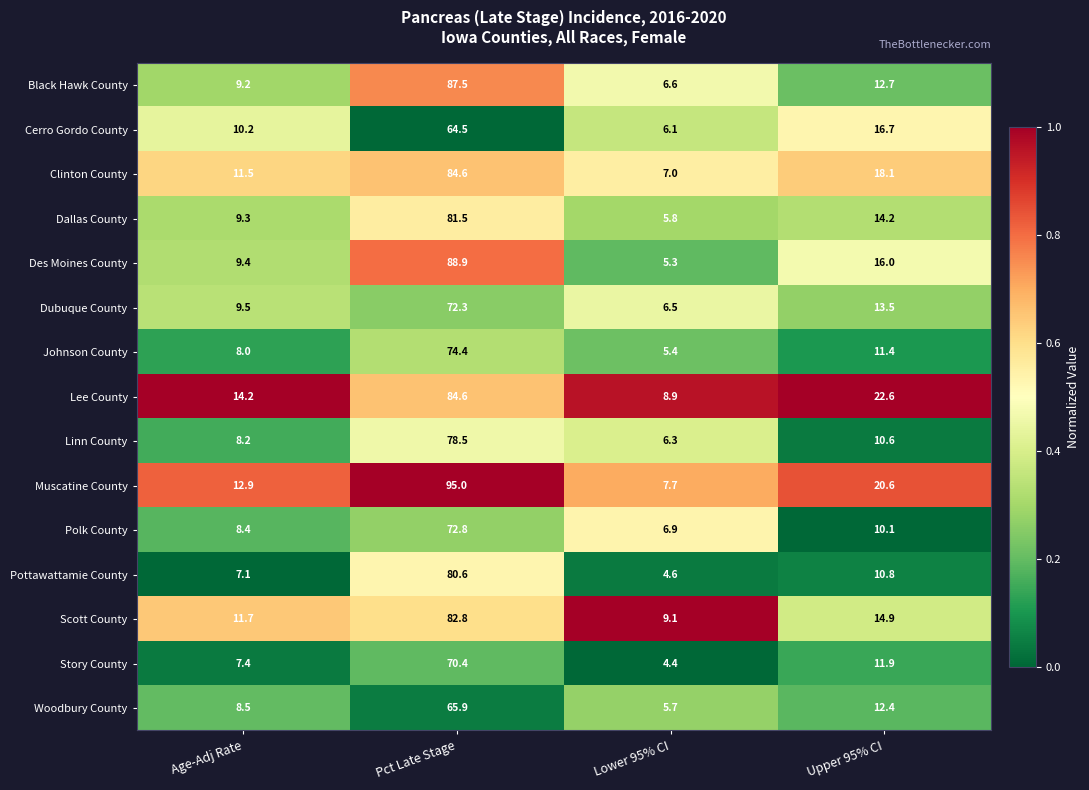

What is the difference between the Woodbury County values at Age-Adj Rate and Lower 95% CI?

2.8